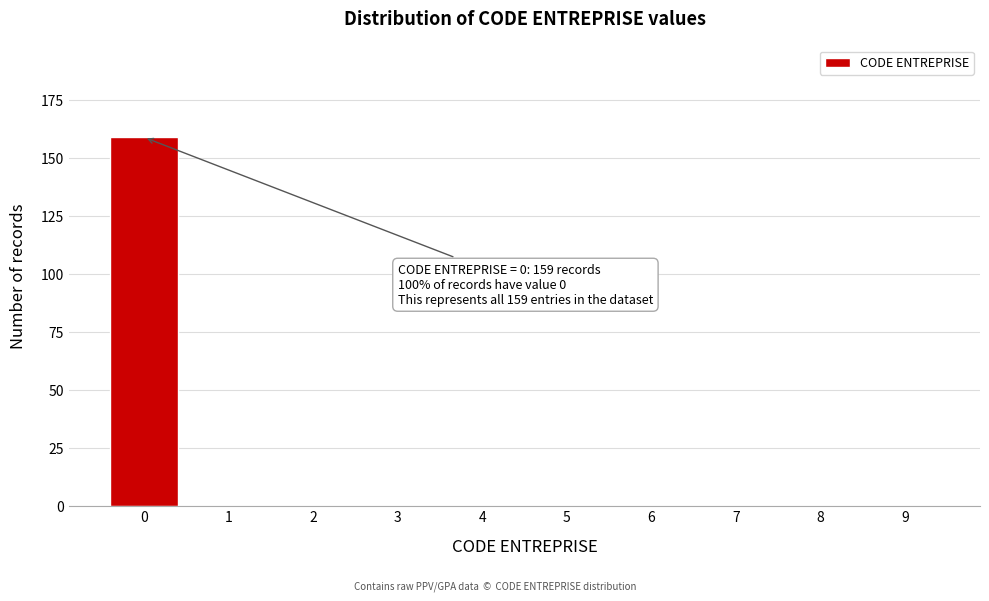

Over which range of the x-axis is the bar tallest?

-0.5 to 0.5